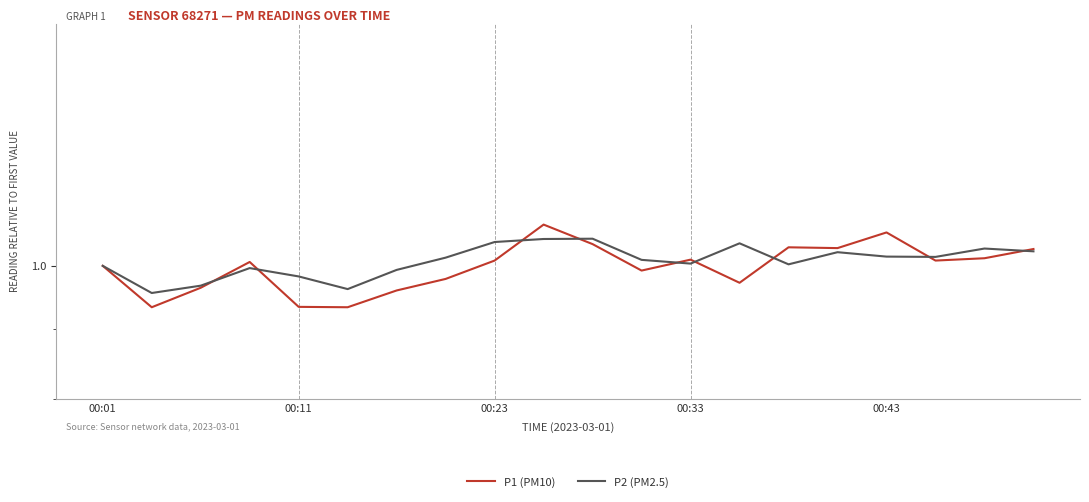

Reading left to right, extract all data points from this chart.

P1 (PM10): 1.0	0.9	1.0	1.0	0.9	0.9	1.0	1.0	1.0	1.1	1.0	1.0	1.0	1.0	1.0	1.0	1.1	1.0	1.0	1.0
P2 (PM2.5): 1.0	1.0	1.0	1.0	1.0	1.0	1.0	1.0	1.0	1.0	1.0	1.0	1.0	1.0	1.0	1.0	1.0	1.0	1.0	1.0